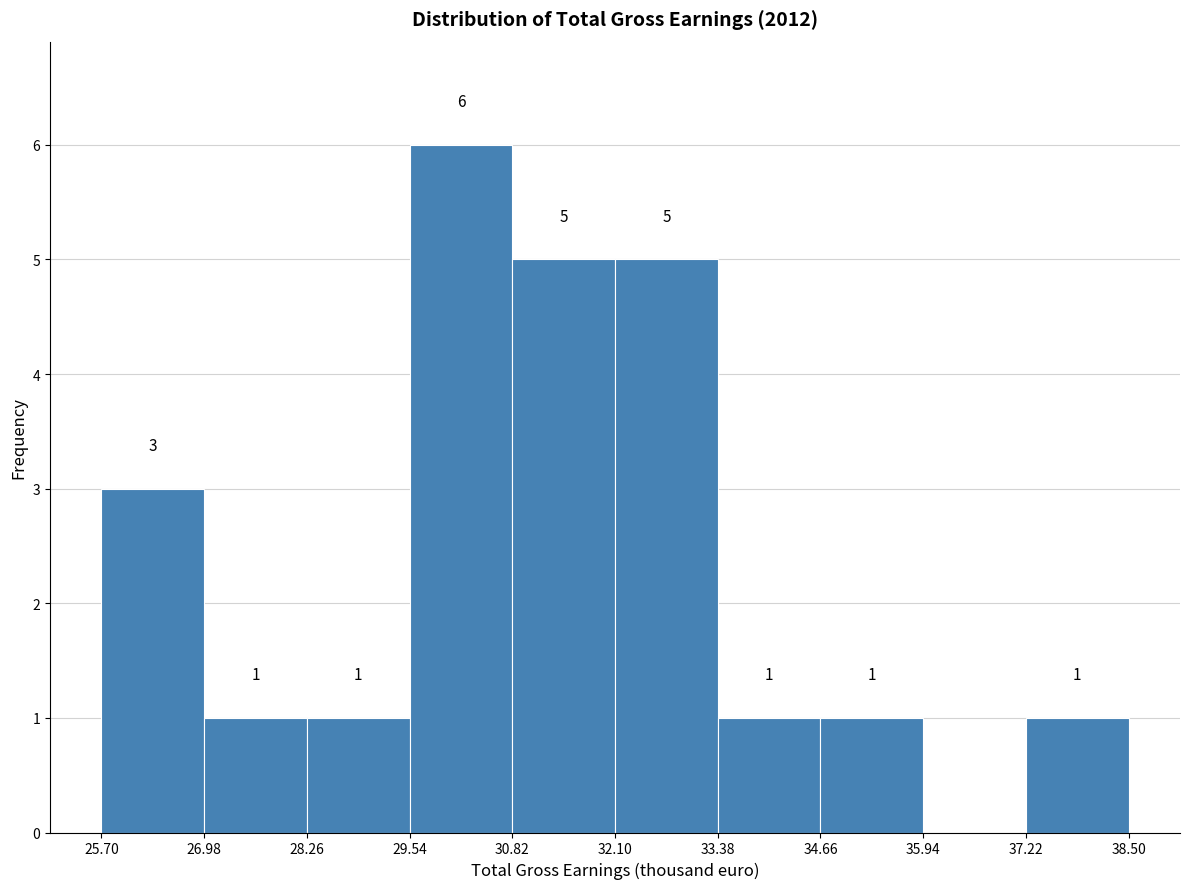

Which range on the x-axis has the tallest bar?

29.54 to 30.82